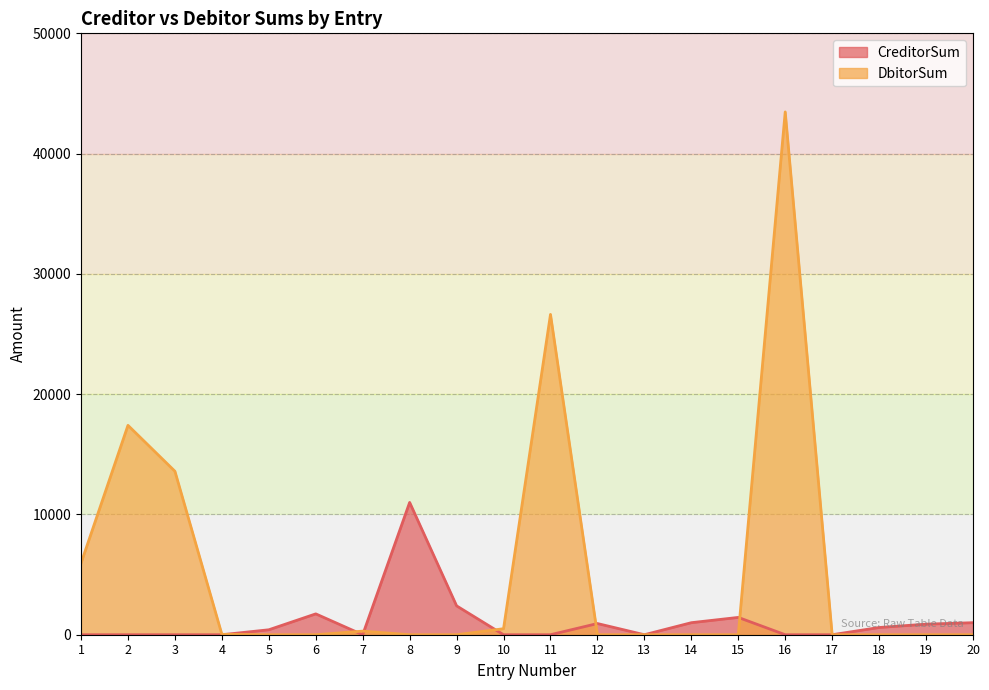

At which label does CreditorSum reach its peak?

8